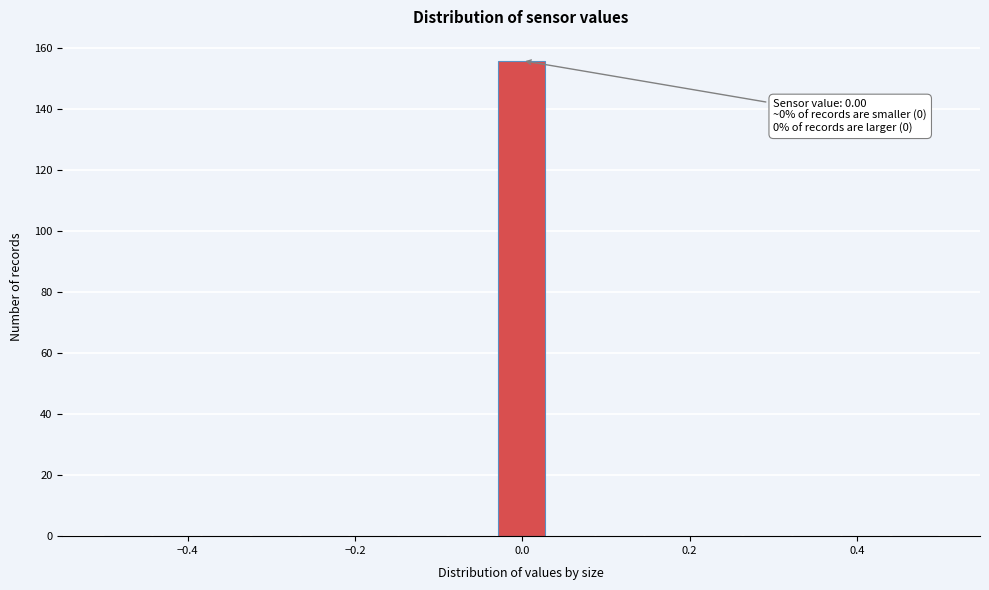

Around what value on the x-axis is the tallest bar? Give the approximate position of its centre, as read against the axis.

0.00